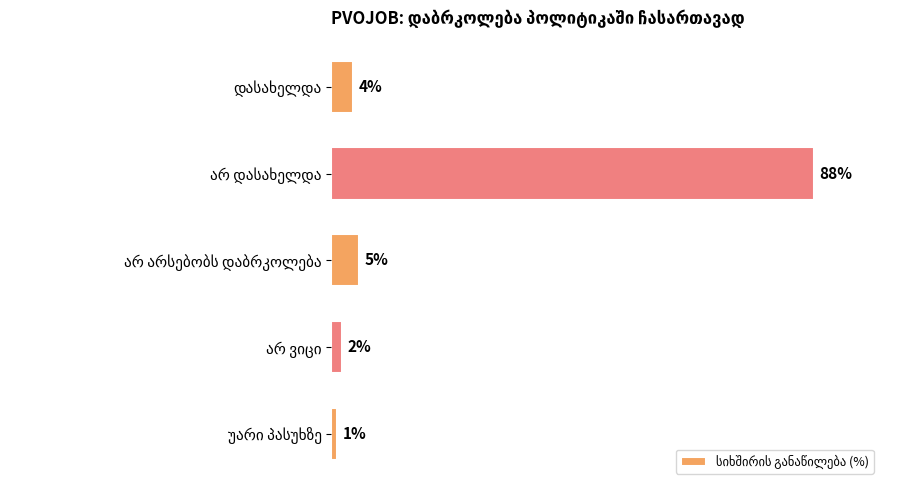

Does the chart contain any negative values?

No